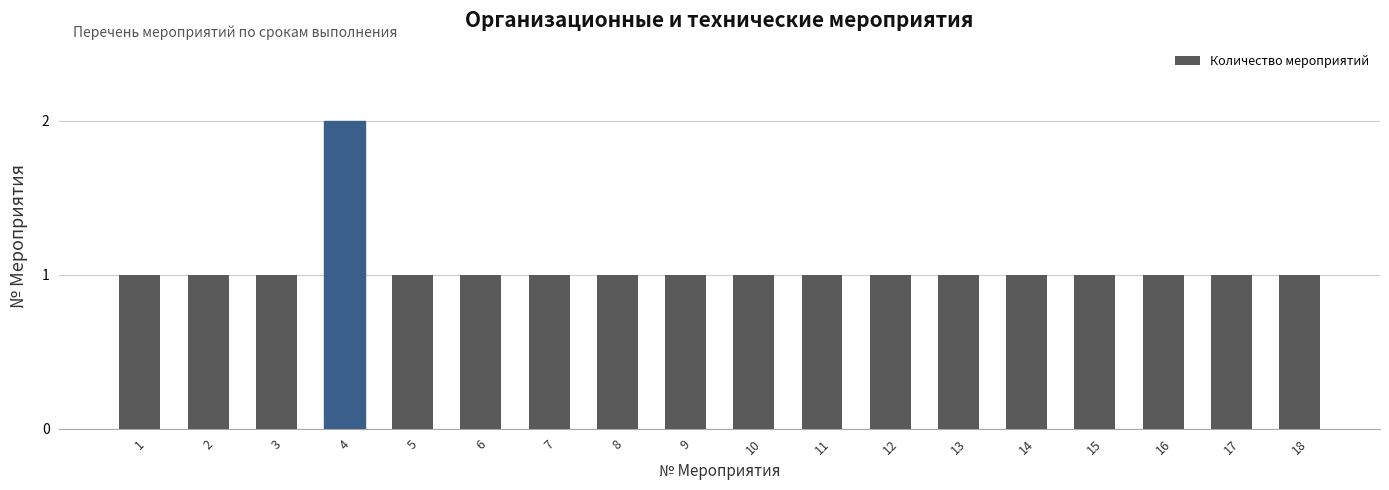

Count the number of data series in this chart.

1